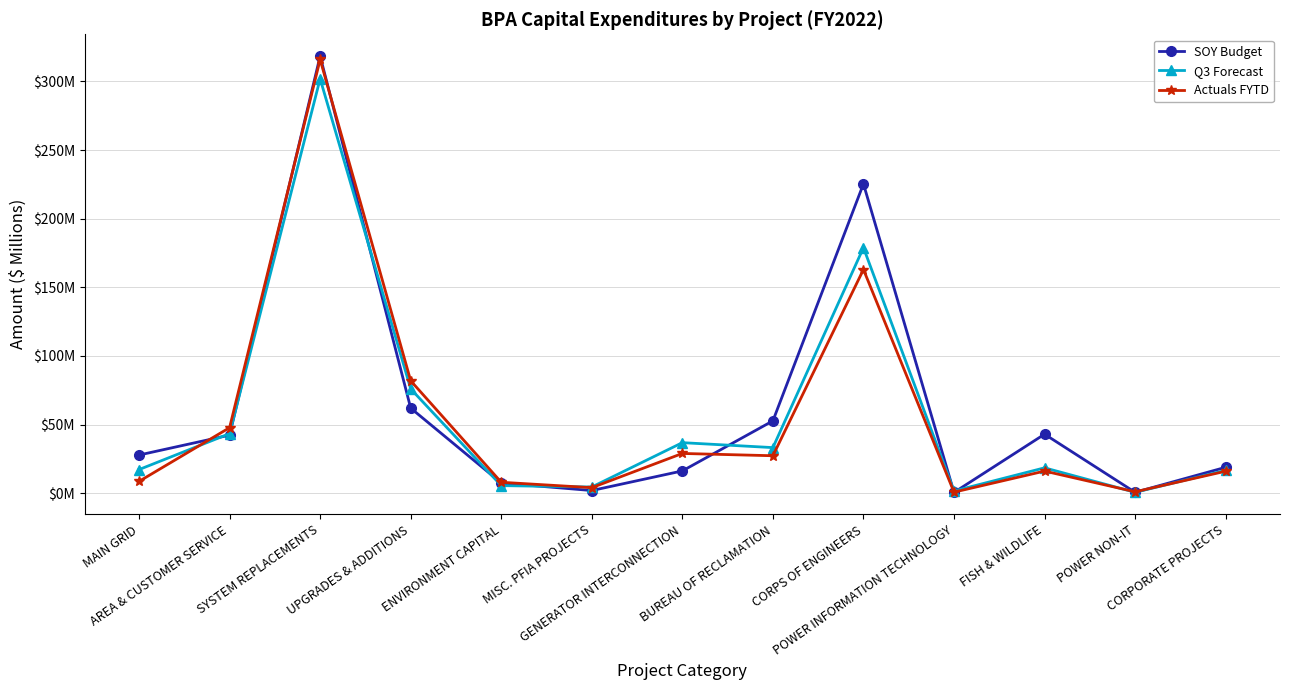

What is the difference between the maximum and second lowest values in the Actuals FYTD series?

315.0